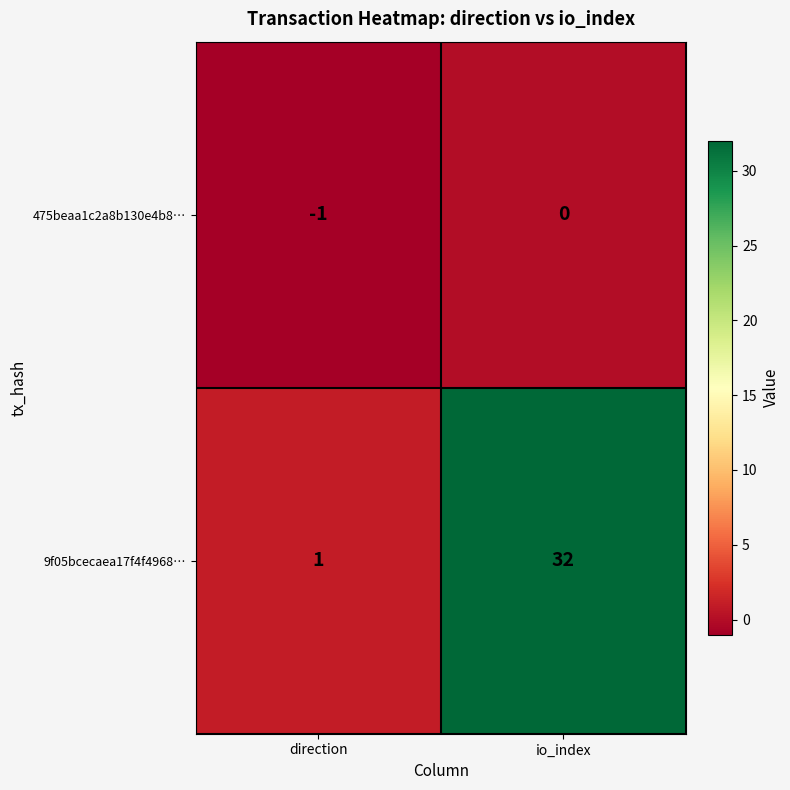

At which label is 9f05bcecaea17f4f4968… closest to 16?

direction